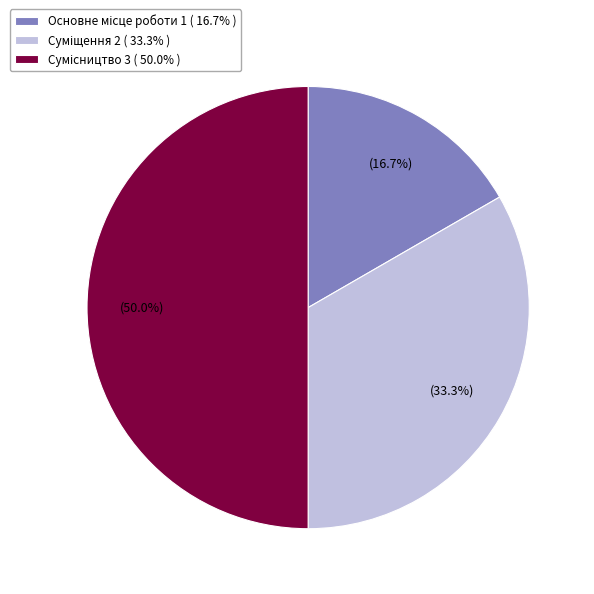

Count the number of slices in the pie.

3